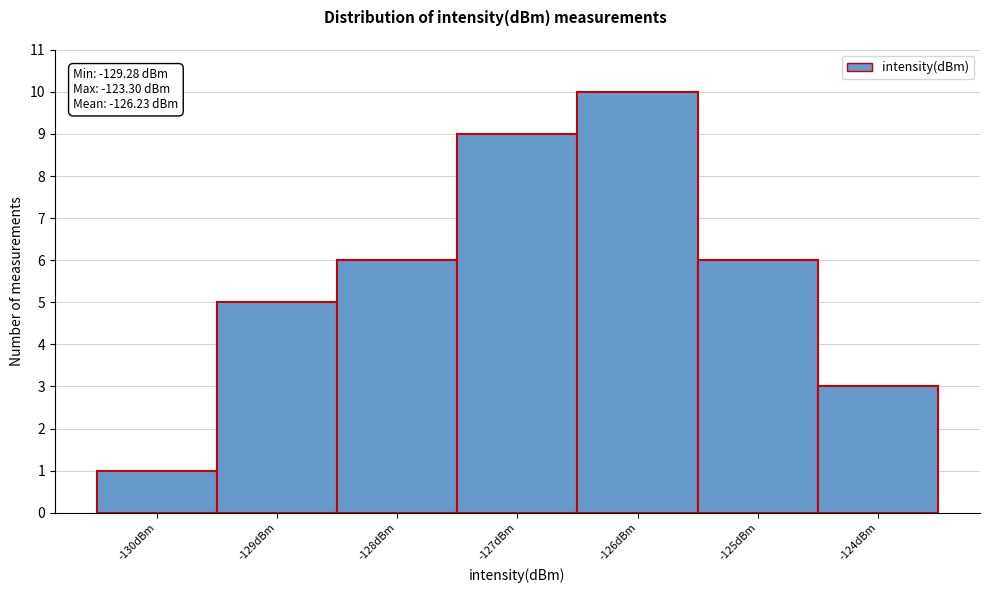

Reading left to right, what are all the values shown in this chart?

1	5	6	9	10	6	3